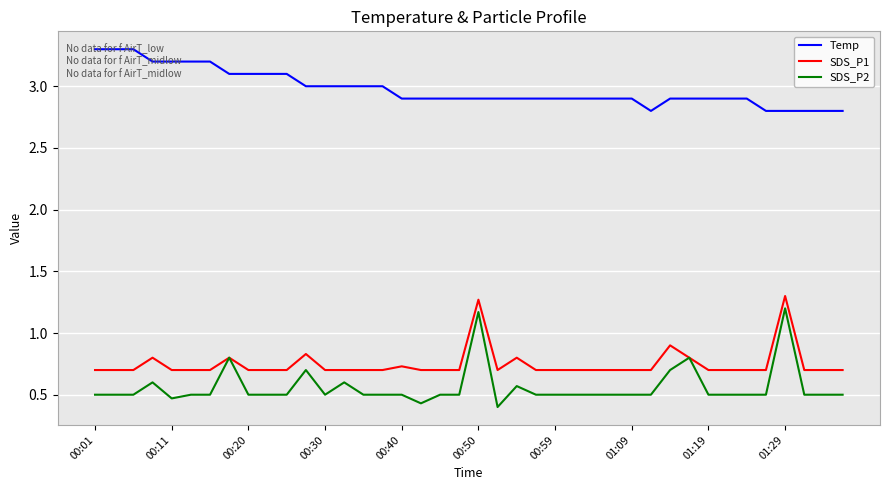

True or false: Temp and SDS_P1 intersect in this chart.

False